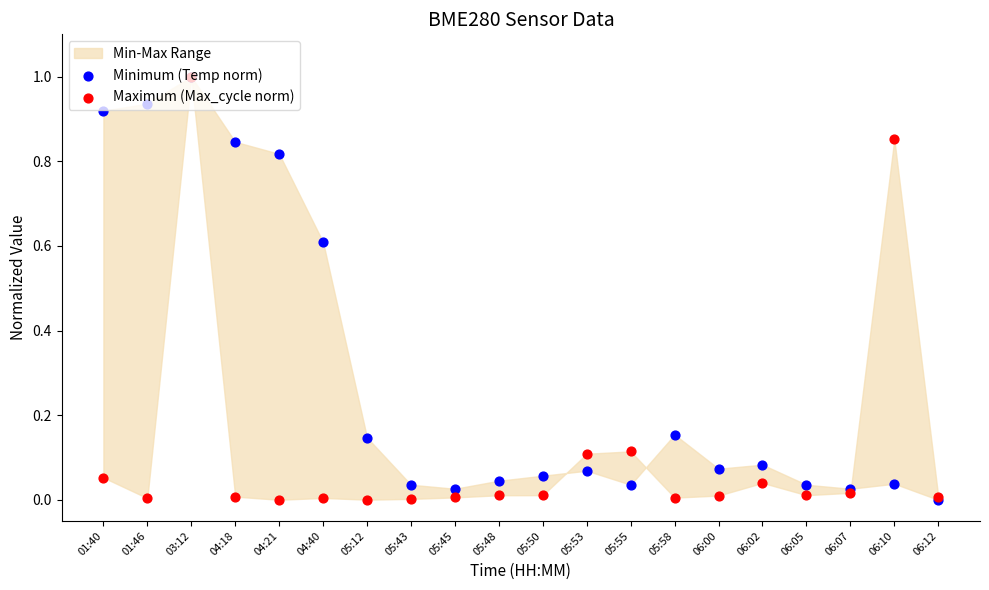

Which series contains the lowest Y value?

Minimum (Temp norm)